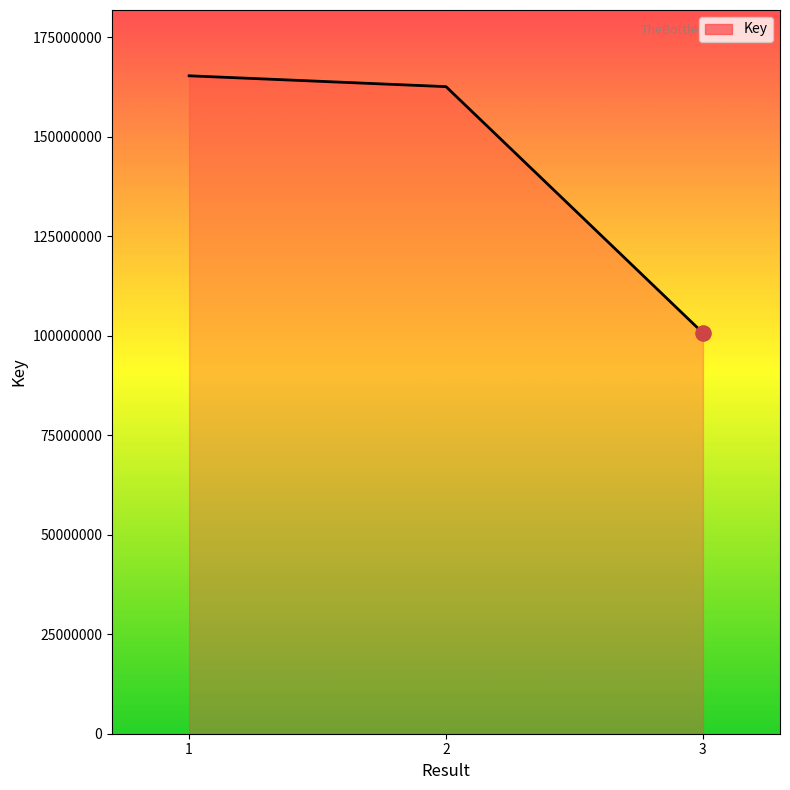

What is the change in value from 1 to 3?

-64631647